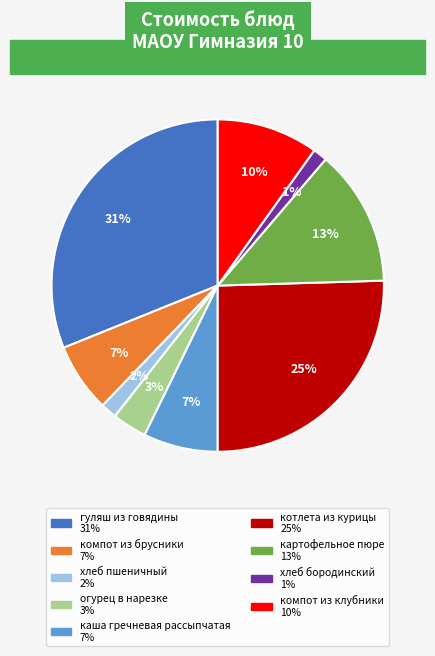

Which slice is the largest?

гуляш из говядины